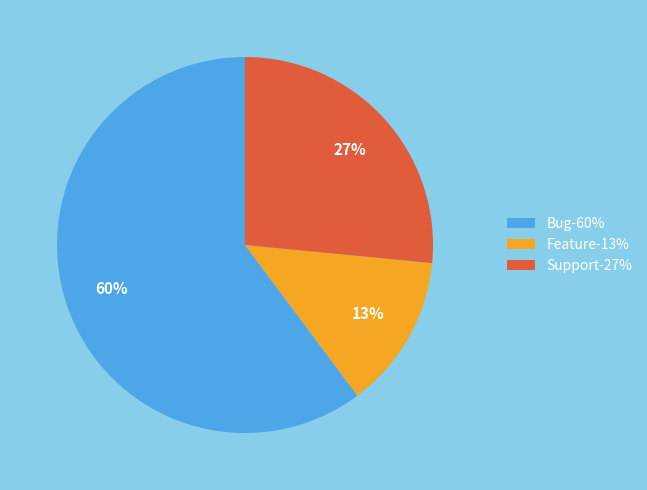

To the nearest percent, what is the average slice percentage?

33%